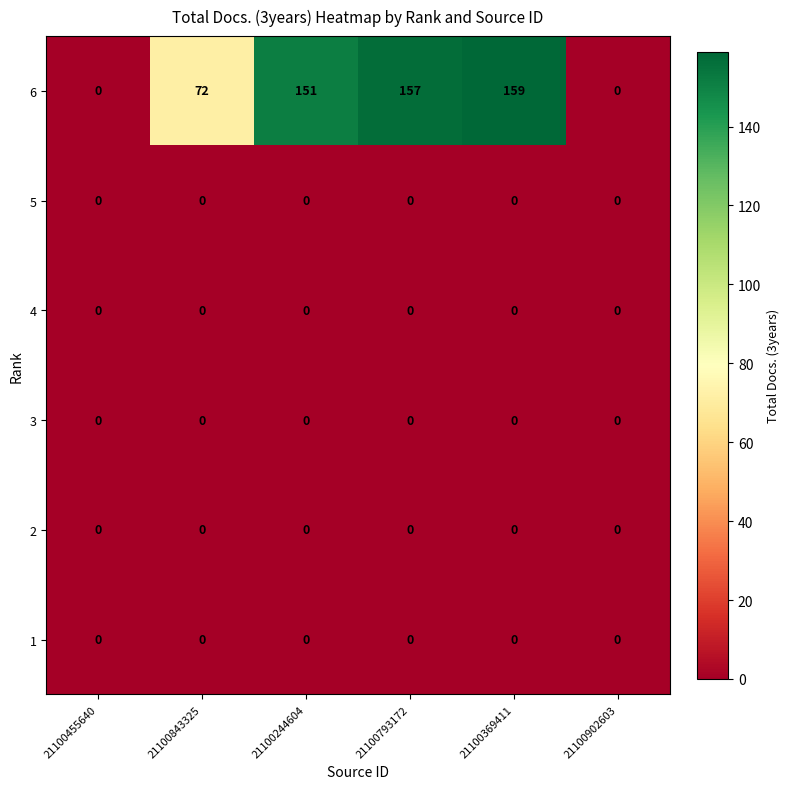

What value does the 6 series have at 21100843325, to the nearest 5?

70